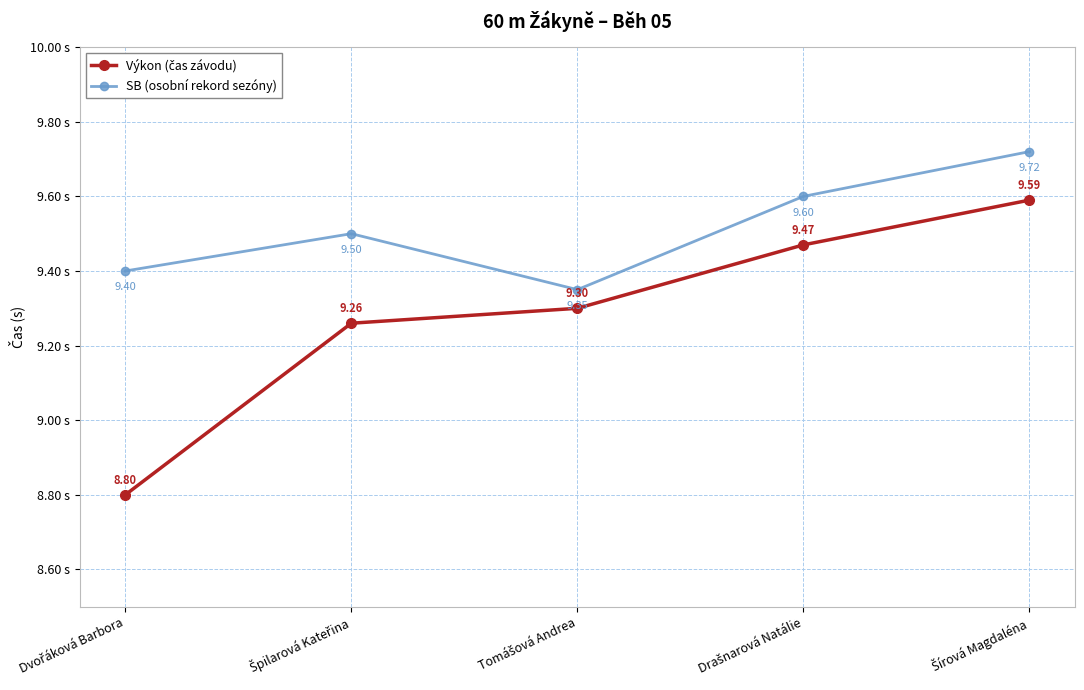

At how many categories does at least one series exceed 8?

5